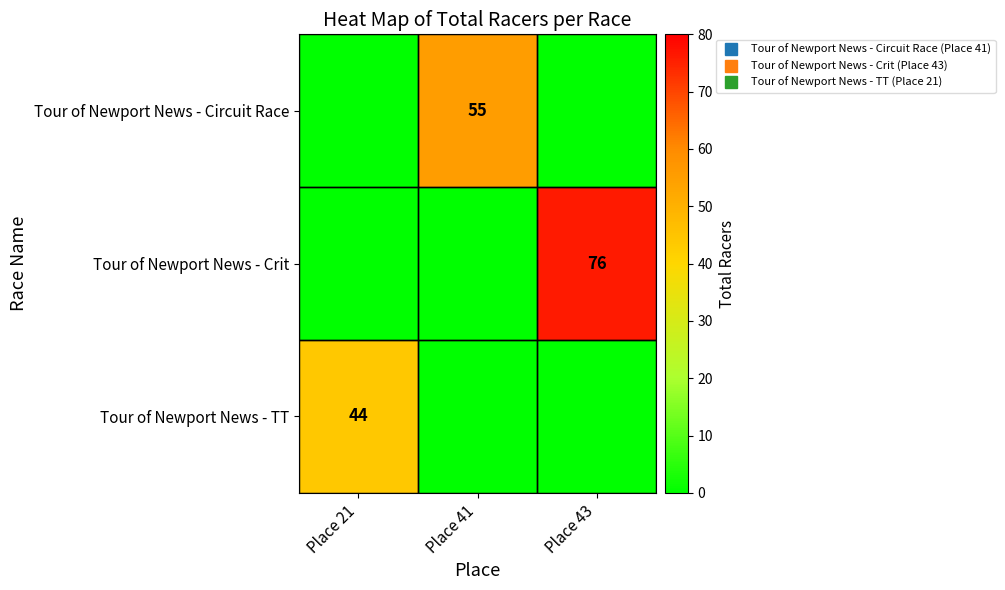

What is the spread (max minus min) of values at Place 21?

44